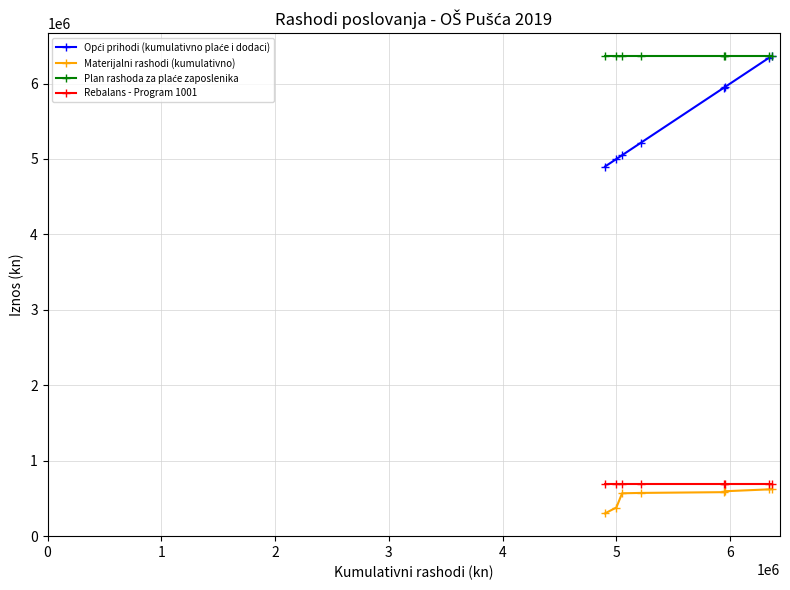

What is the minimum value shown in the chart?

302300